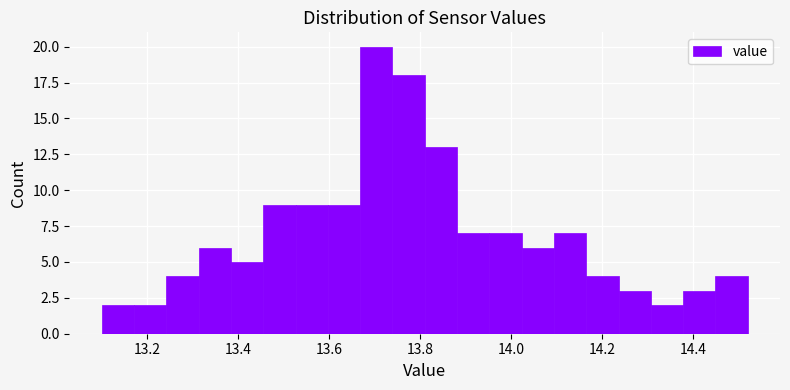

Around what value on the x-axis is the tallest bar? Give the approximate position of its centre, as read against the axis.

13.70